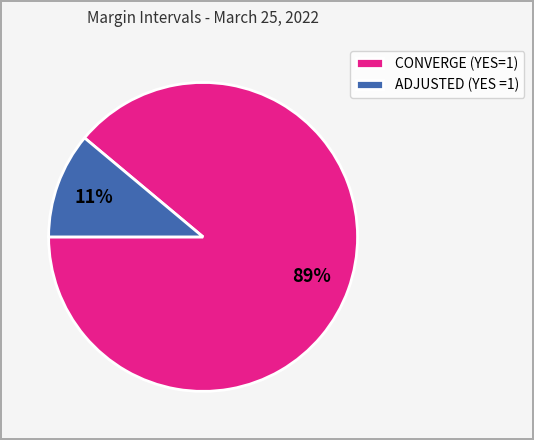

Rank the categories by value from lowest to highest.

ADJUSTED (YES =1), CONVERGE (YES=1)